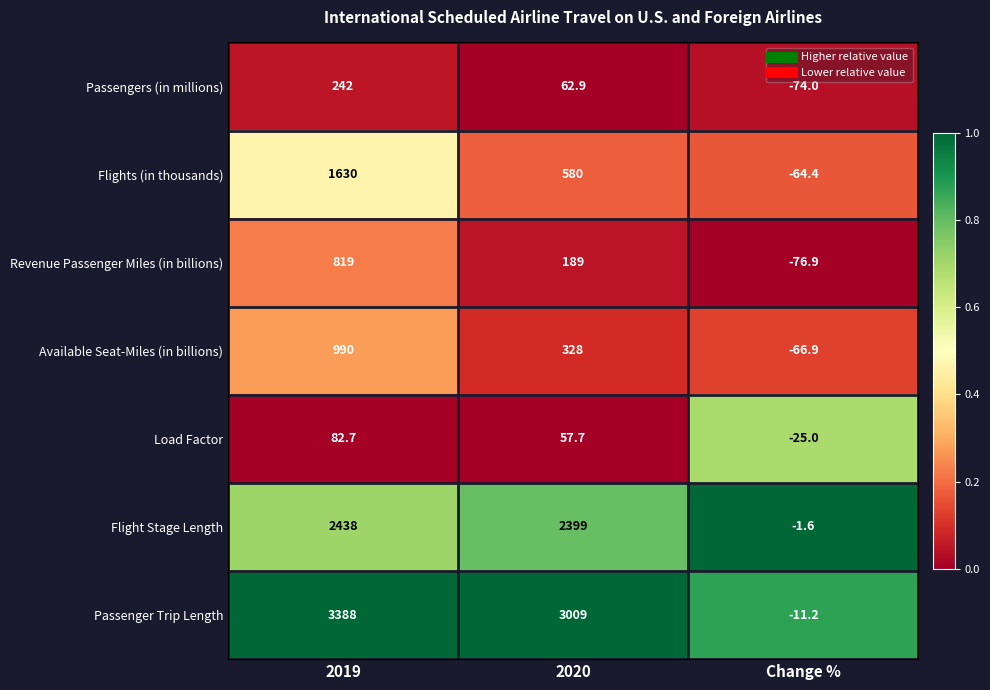

Where is Flights (in thousands) nearest to the value 782?

2020